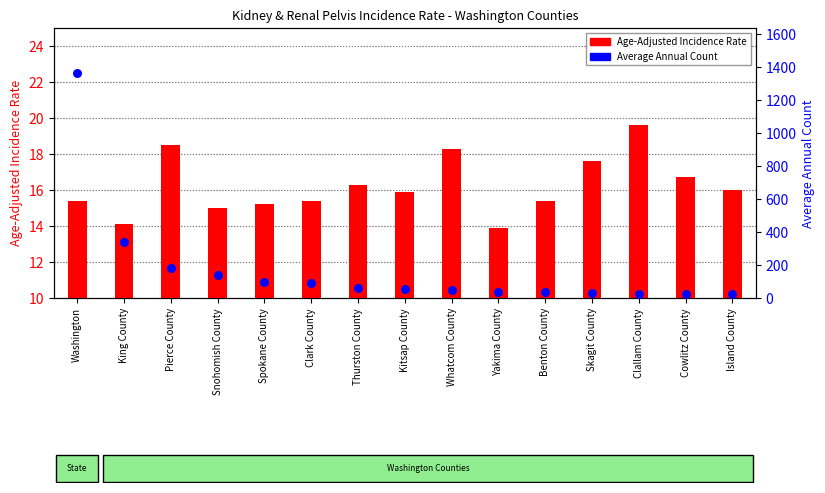

At which category is the sum across all series the highest?

Washington